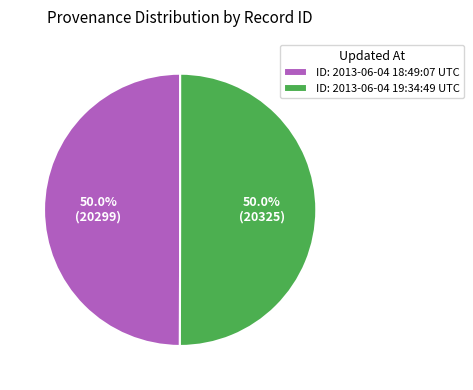

Approximately how many times larger is the value at ID: 2013-06-04 19:34:49 UTC compared to ID: 2013-06-04 18:49:07 UTC?

1.0